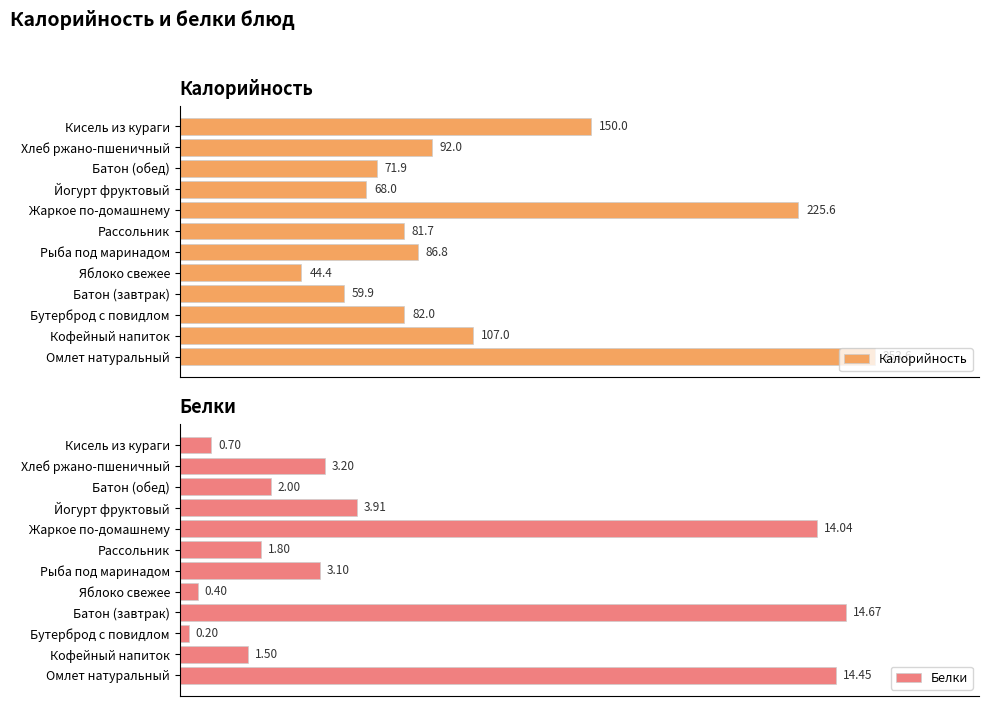

Rank the categories by Калорийность value from lowest to highest.

Яблоко свежее, Батон (завтрак), Йогурт фруктовый, Батон (обед), Рассольник, Бутерброд с повидлом, Рыба под маринадом, Хлеб ржано-пшеничный, Кофейный напиток, Кисель из кураги, Жаркое по-домашнему, Омлет натуральный